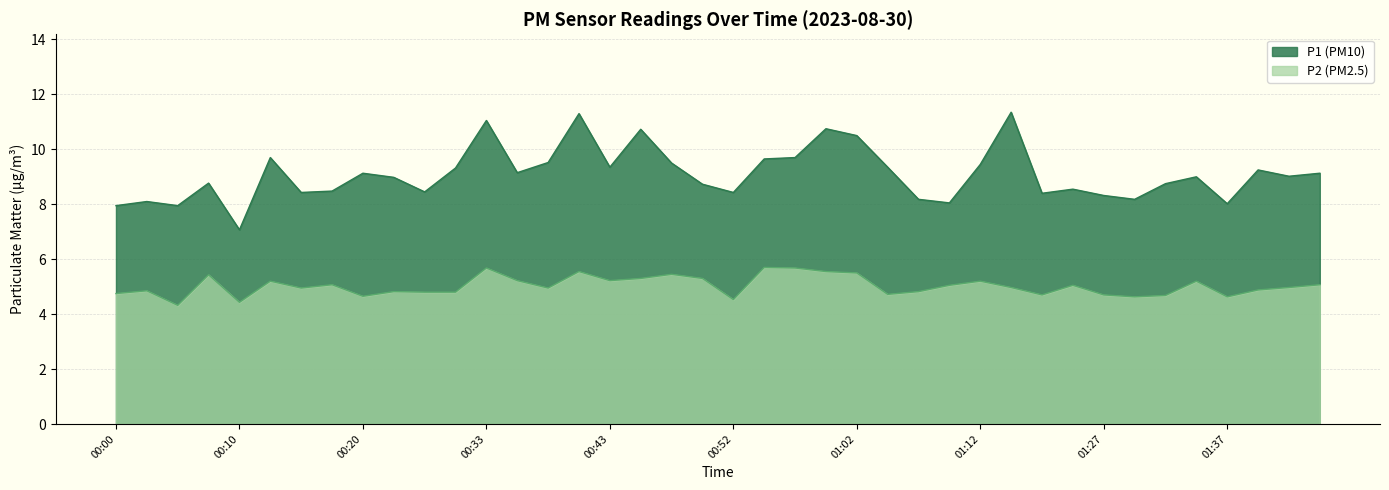

True or false: P1 has a value of 11.5 at 00:52.

False